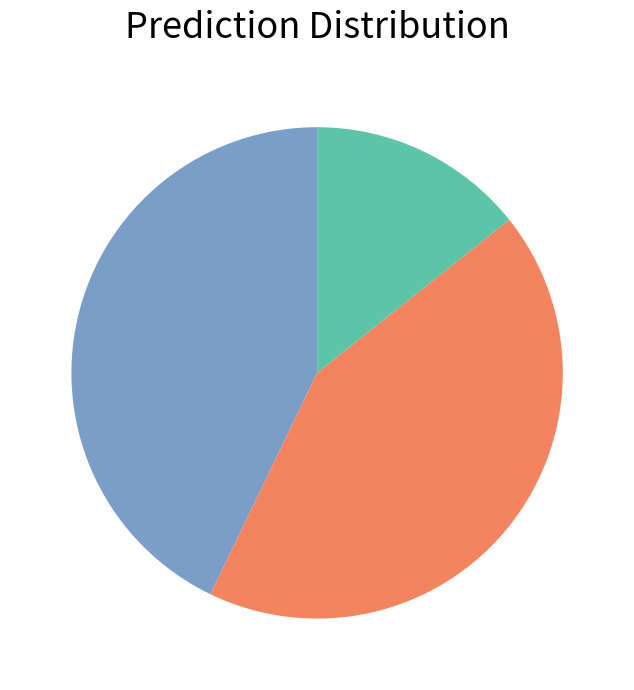

Is there any slice that represents more than half of the pie?

No